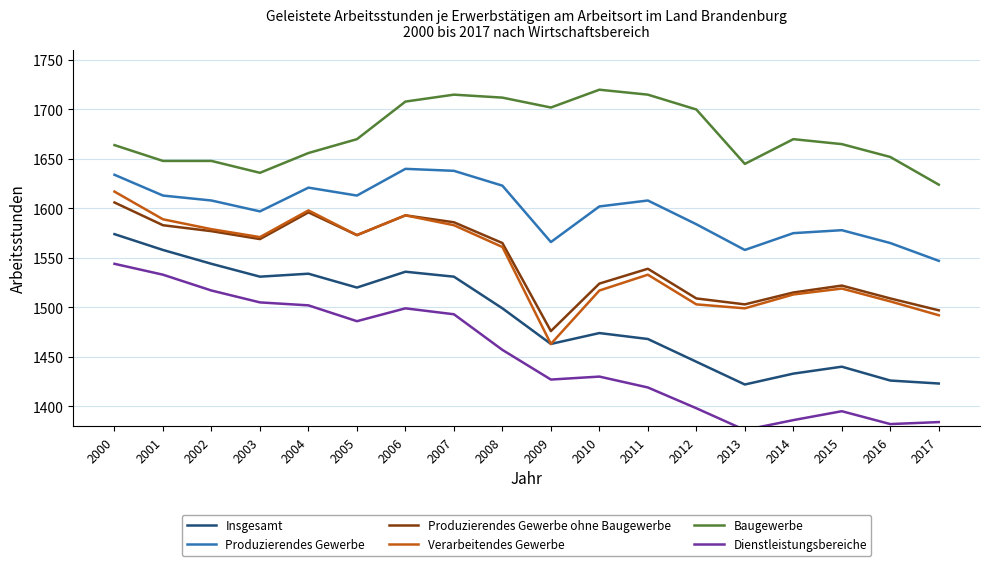

At 2001, list the series in order from largest to smallest.

Baugewerbe, Produzierendes Gewerbe, Verarbeitendes Gewerbe, Produzierendes Gewerbe ohne Baugewerbe, Insgesamt, Dienstleistungsbereiche